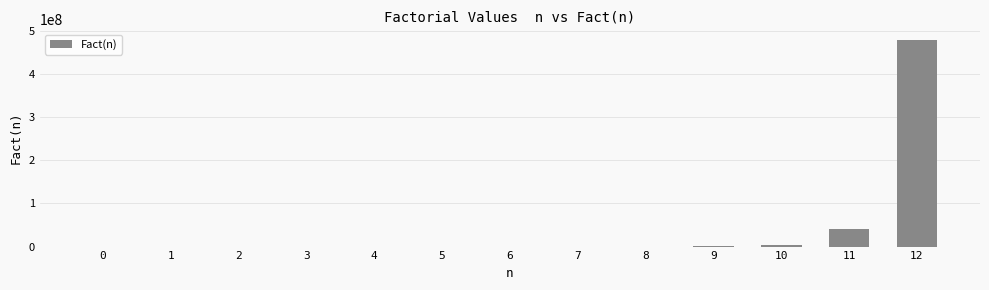

What is the maximum value shown in the chart?

479001600